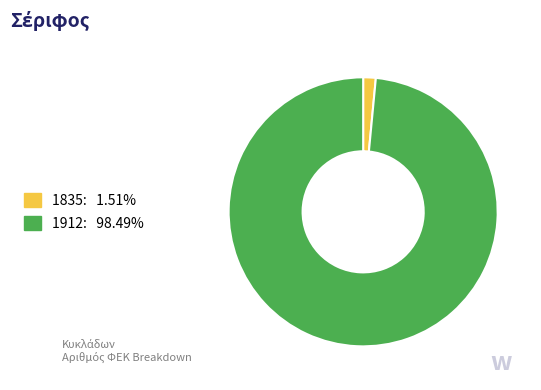

Which category has the biggest portion of the pie?

1912